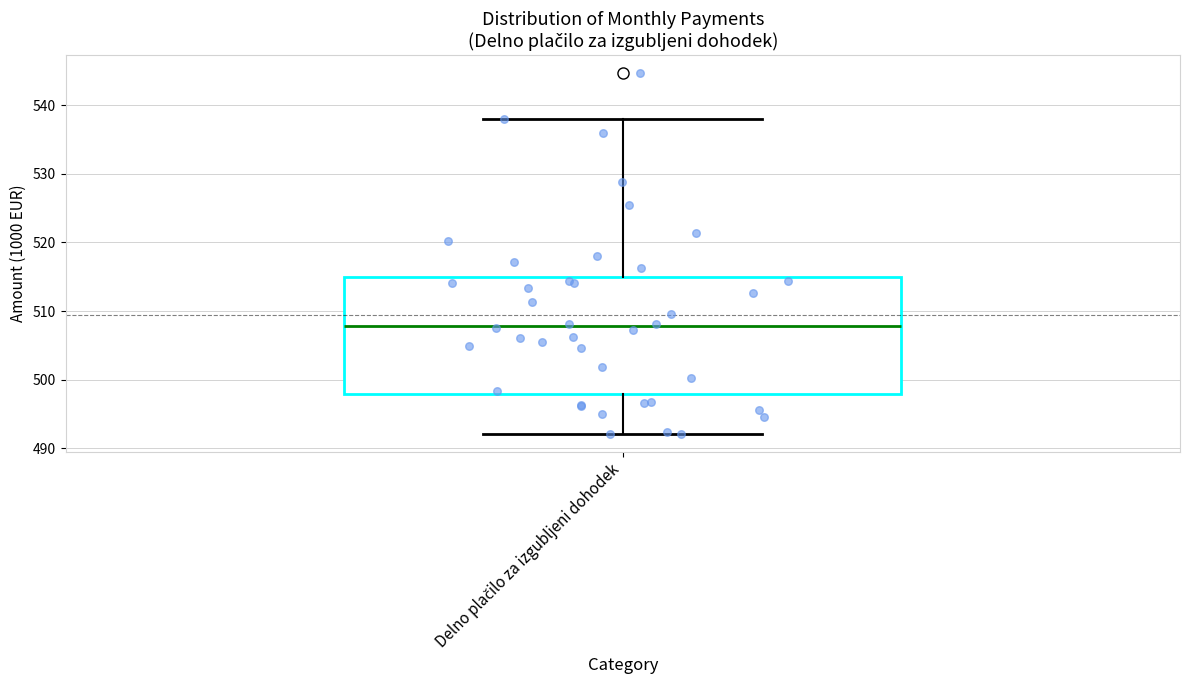

Read this box plot against the y-axis: the position of the median line, the range covered by the box, and the ends of both whiskers. The values are not printed on the chart, so give them approximately, as read against the axis.

median 508, box 498 to 515, whiskers 492 to 538